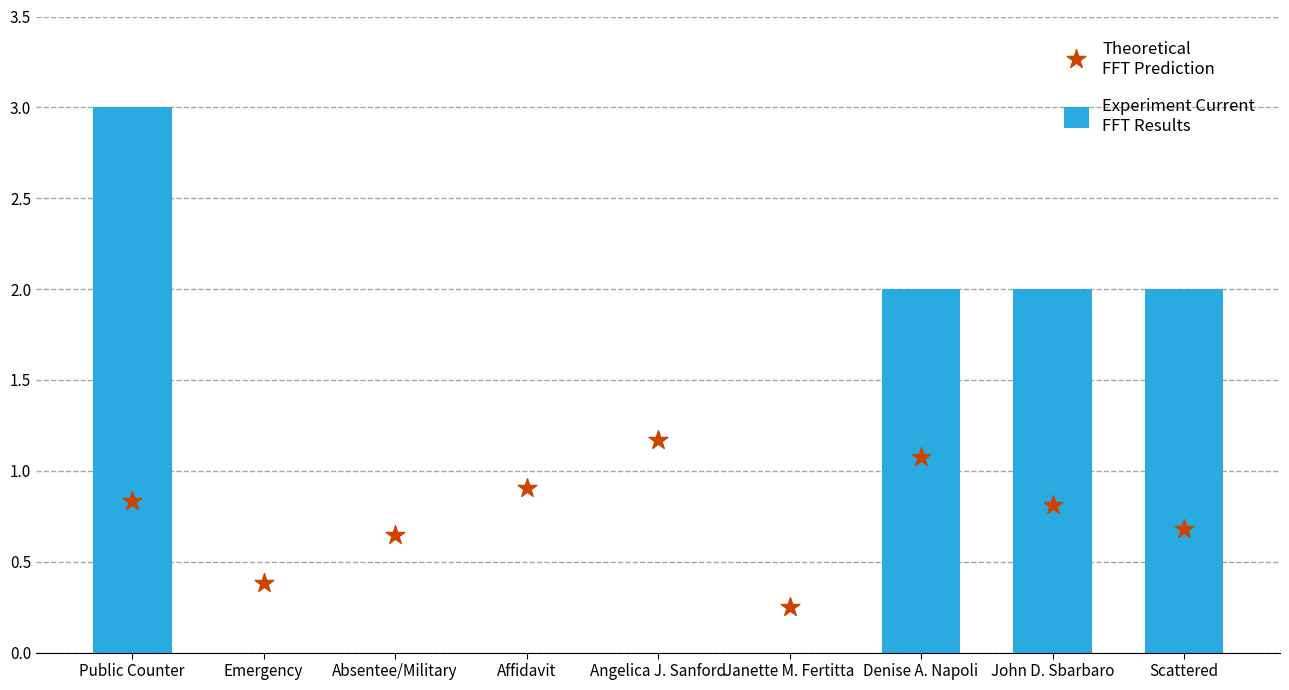

What are all the series names shown in the legend?

Experiment Current
FFT Results, Theoretical
FFT Prediction